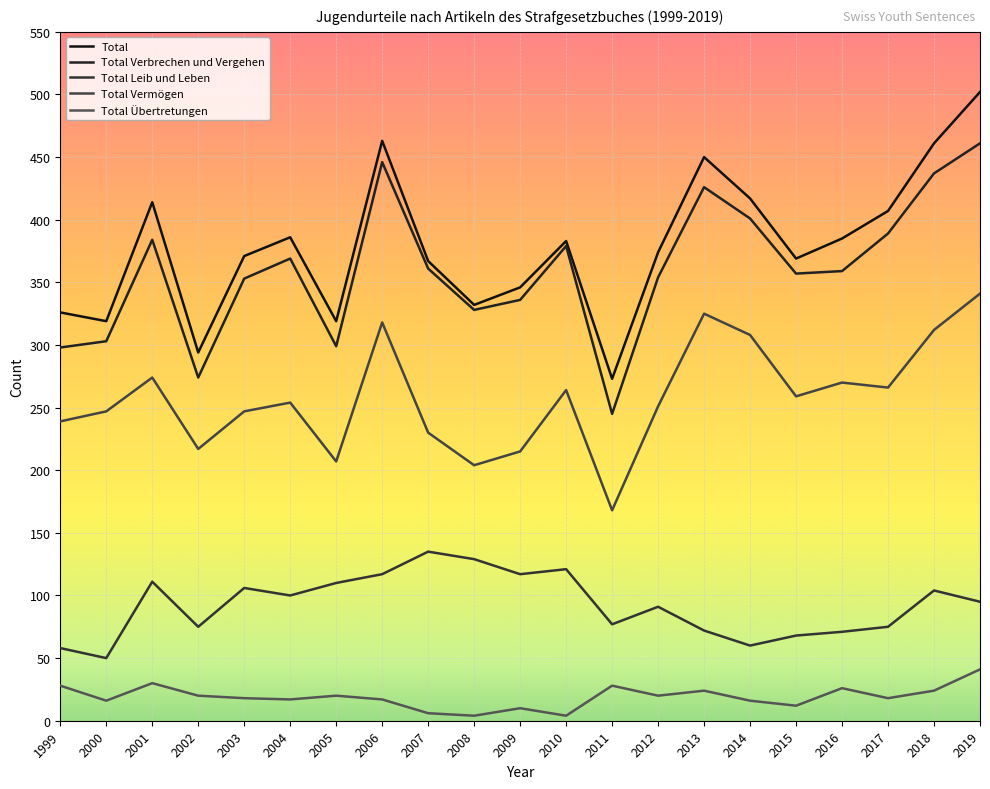

Is the value of Total Übertretungen at 2005 greater than the value of Total Vermögen at 2019?

No